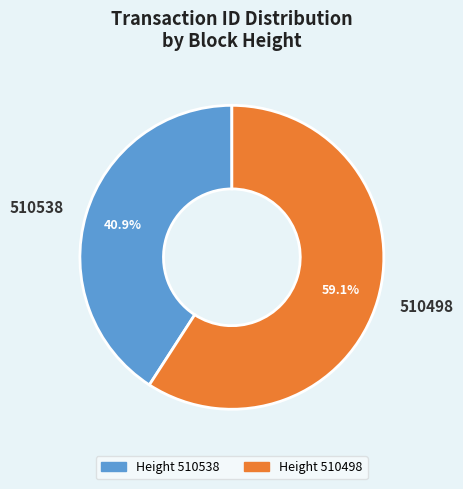

Is it true that 510538 is 41% of the pie?

True